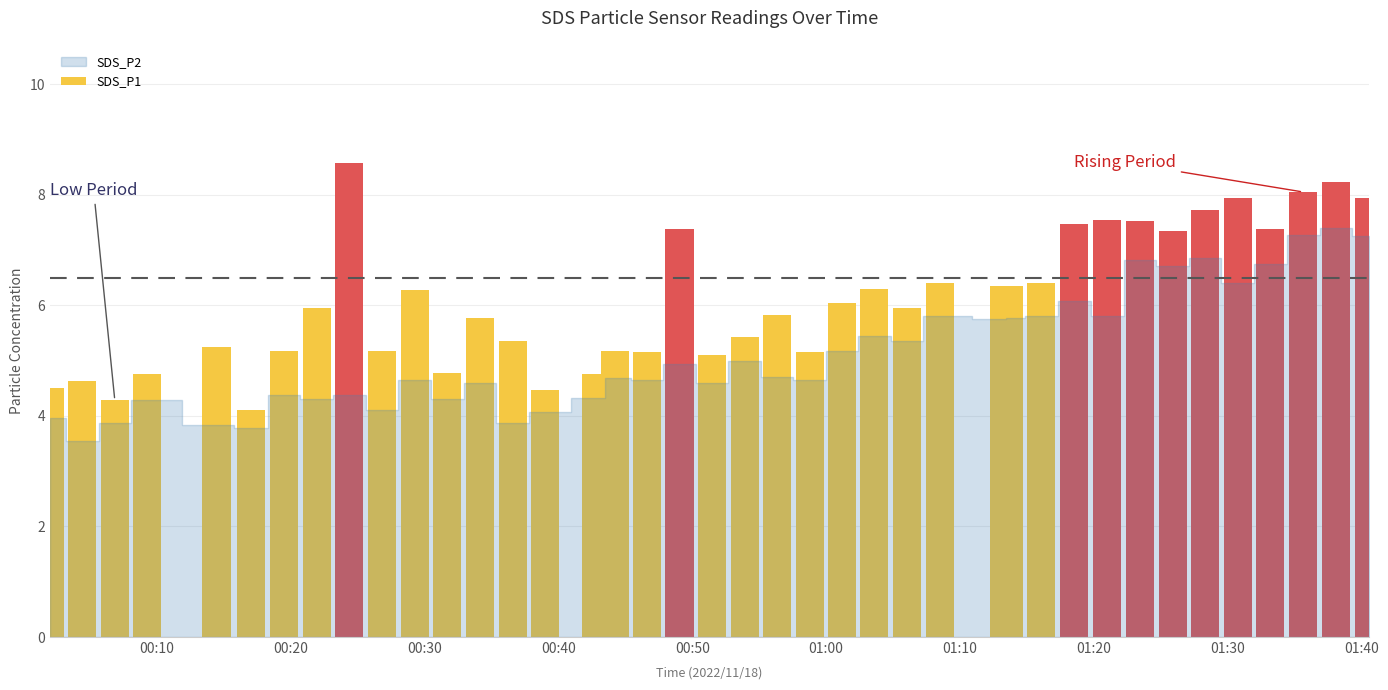

At which label does SDS_P2 reach its peak?

2022/11/18 01:38:07